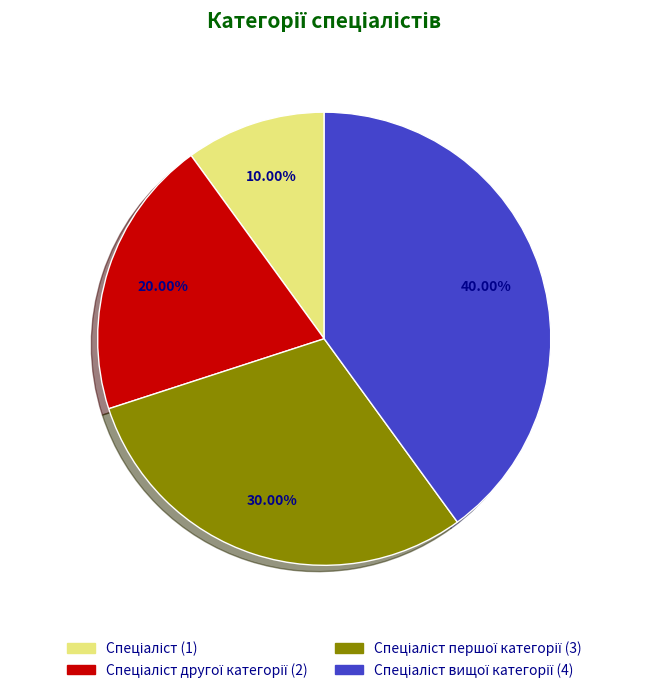

Does any single category account for the majority?

No